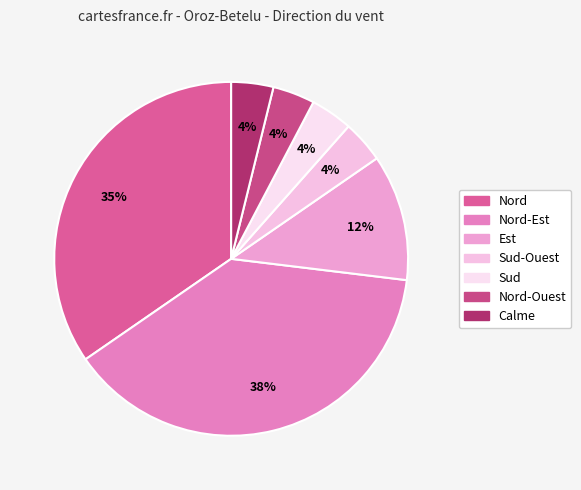

To the nearest percent, what is the average slice percentage?

14%